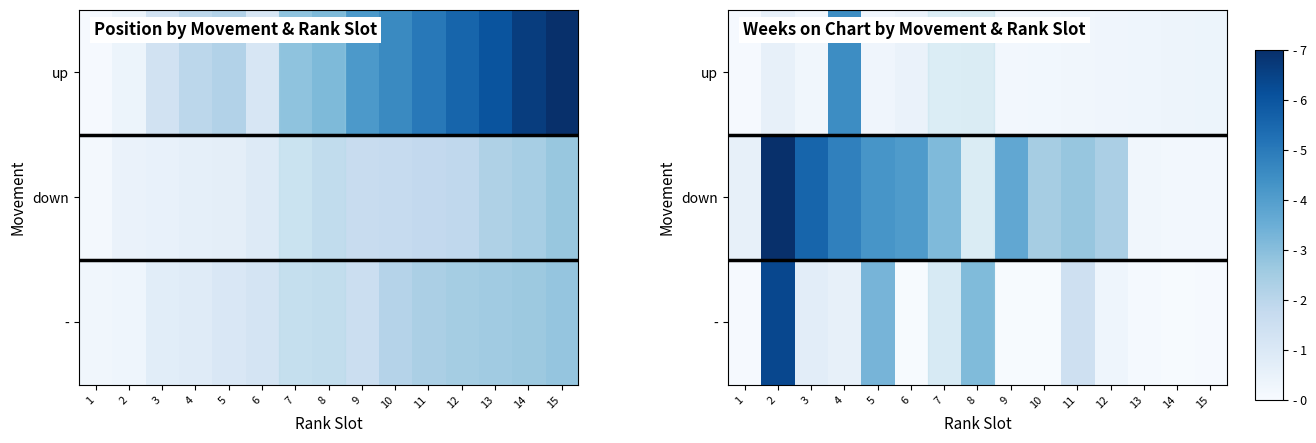

At which category is the sum across all series the highest?

2